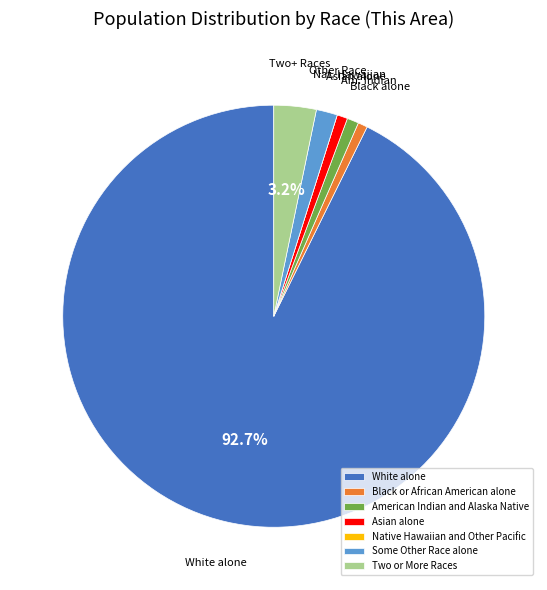

Which category has the biggest portion of the pie?

White alone